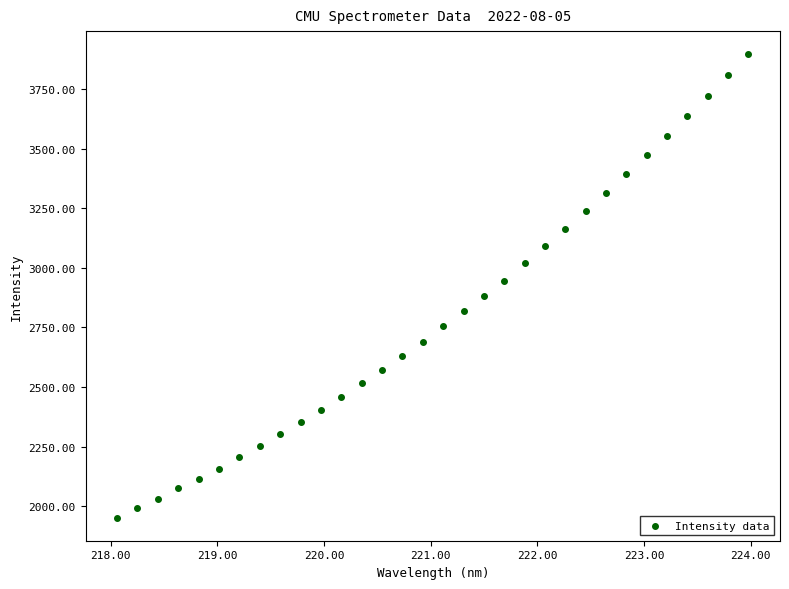

What is the range of X values (max minus min)?

5.9